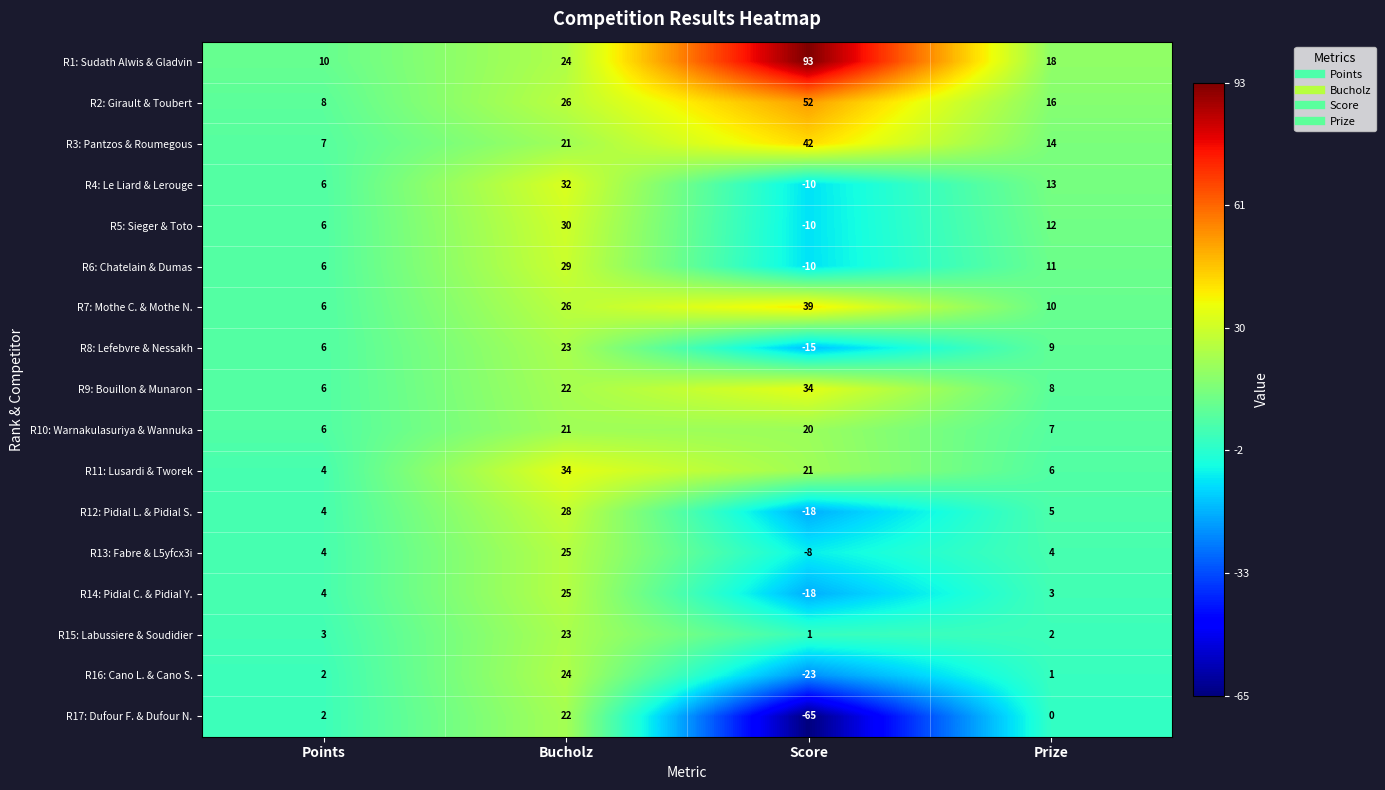

Between Bucholz and Score, which series saw the biggest shift?

R17: Dufour F. & Dufour N.